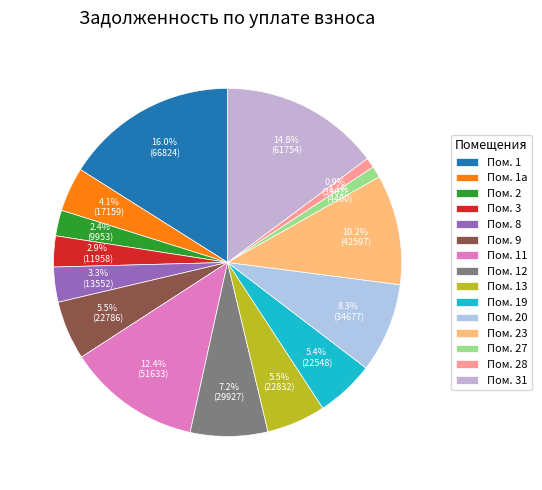

How many segments does this pie chart have?

15